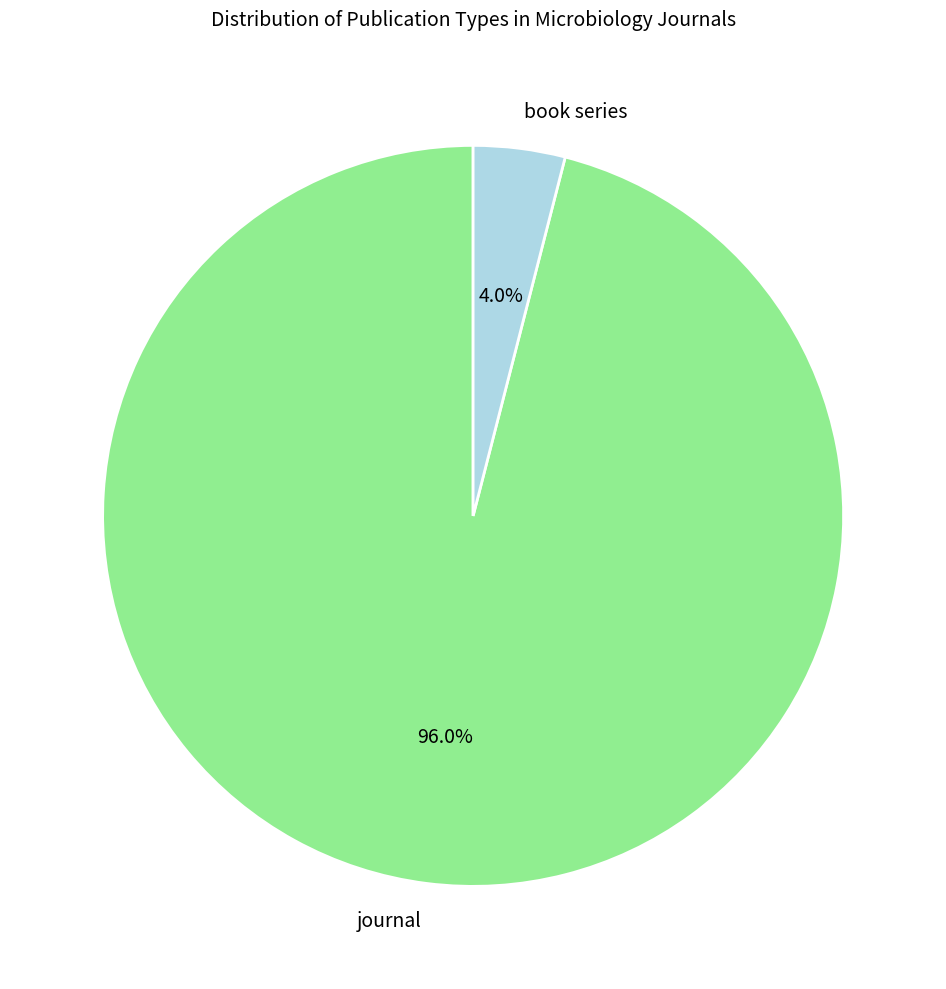

Is it true that book series is 4% of the pie?

True